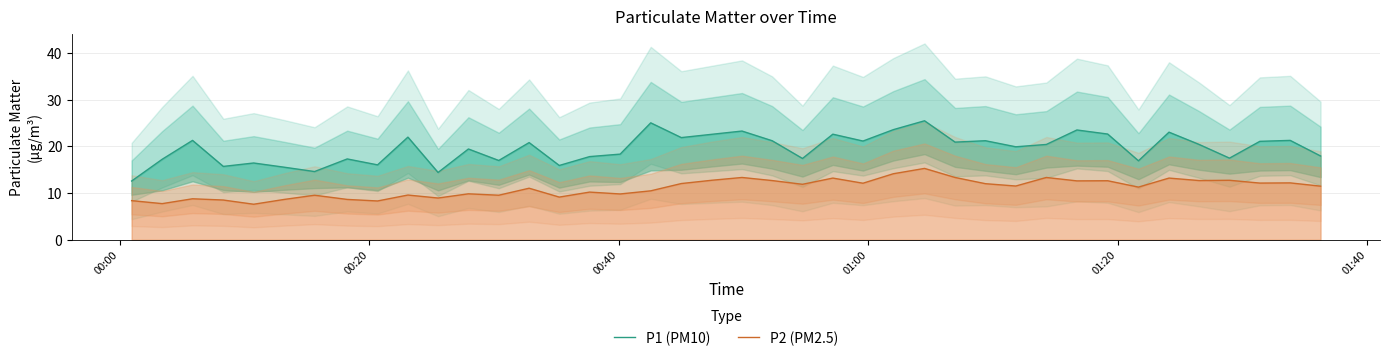

What is the maximum value shown in the chart?

25.5